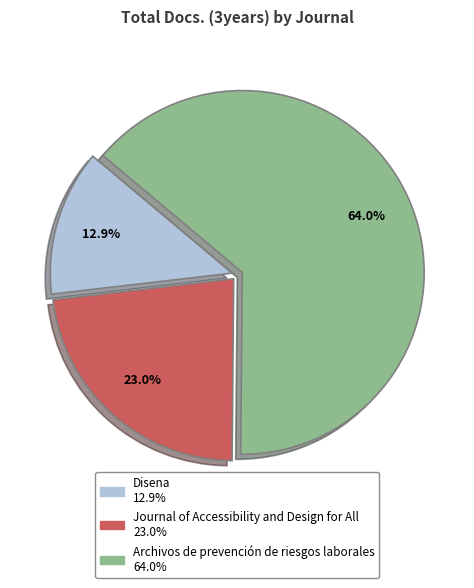

Rank the categories by value from lowest to highest.

Disena, Journal of Accessibility and Design for All, Archivos de prevención de riesgos laborales